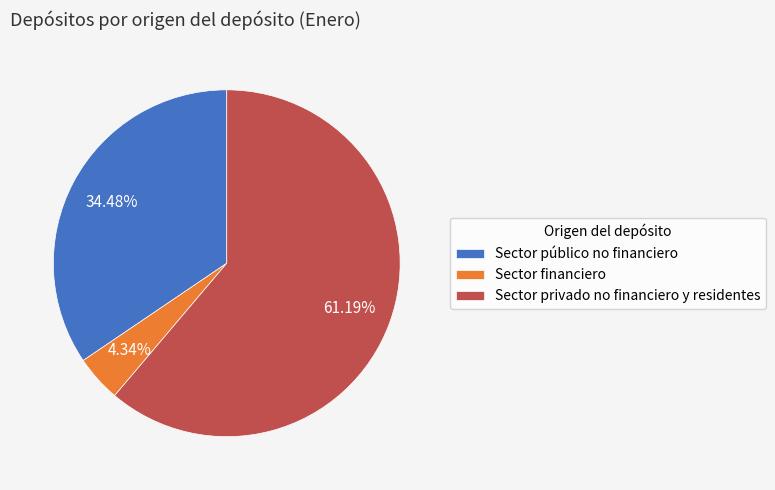

To the nearest percent, what percentage of the pie is Sector financiero?

4%